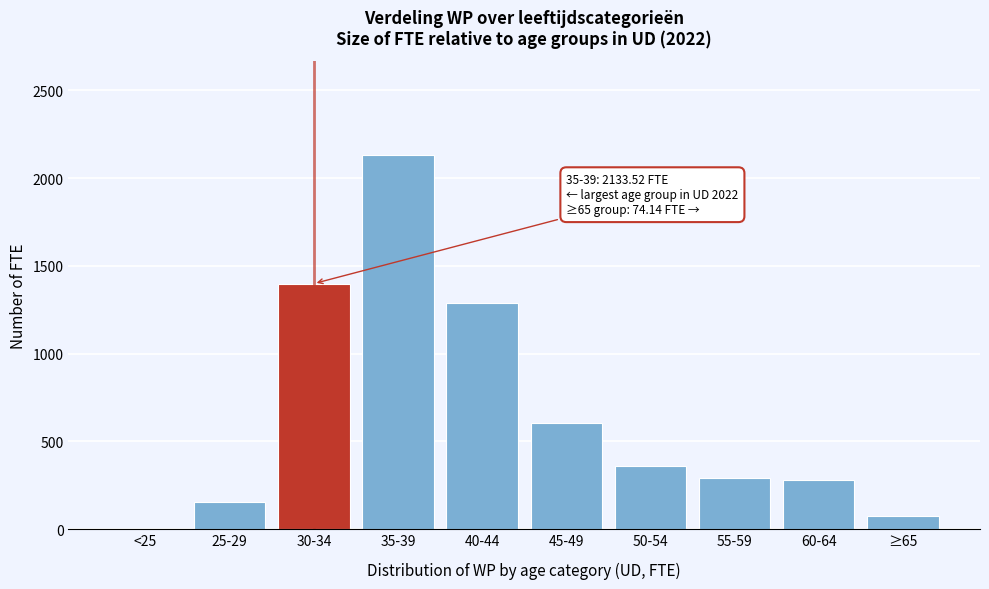

What is the sum of all values?

6581.2